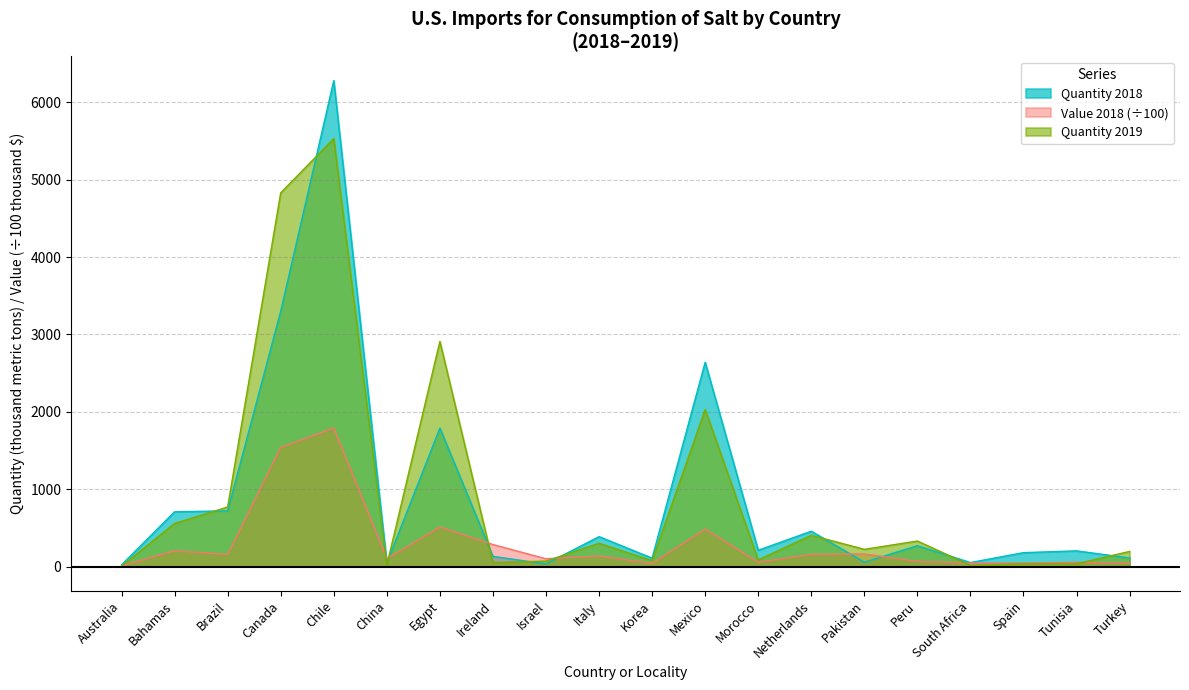

At which label does Quantity 2018 reach its peak?

Chile